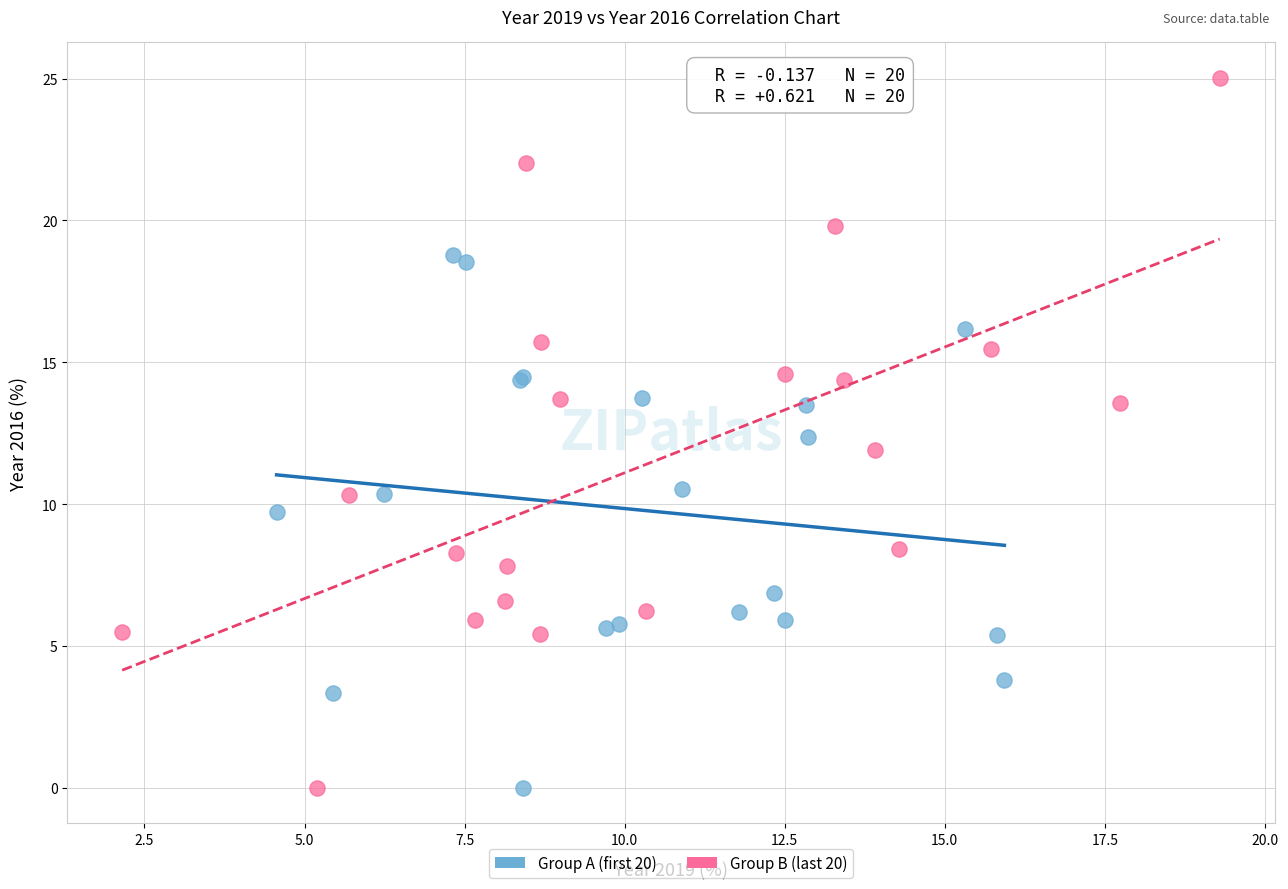

Which series has the widest spread of Y values?

Group B (last 20)